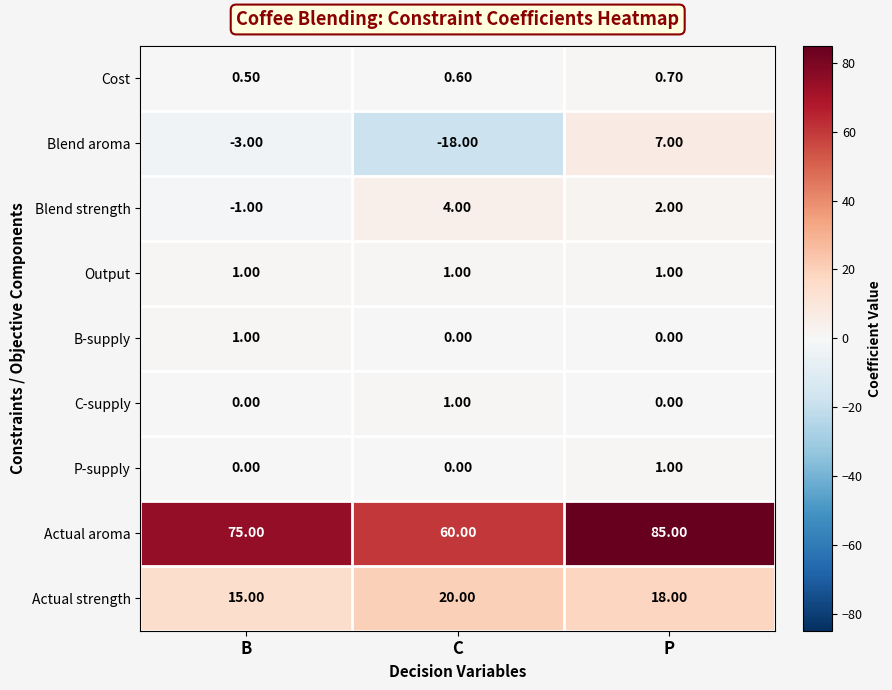

Rank the categories by Actual aroma value from highest to lowest.

P, B, C